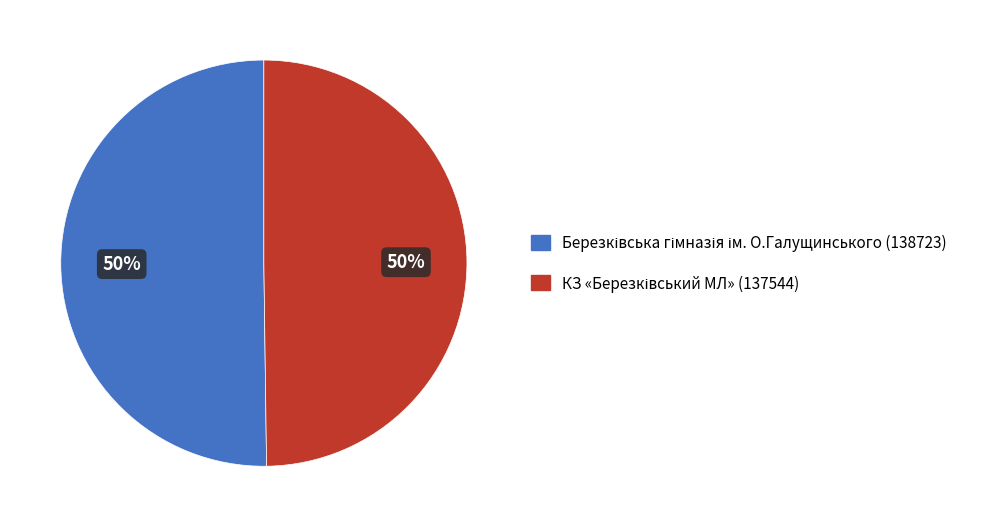

To the nearest percent, what portion does Березківська гімназія ім. О.Галущинського represent?

50%